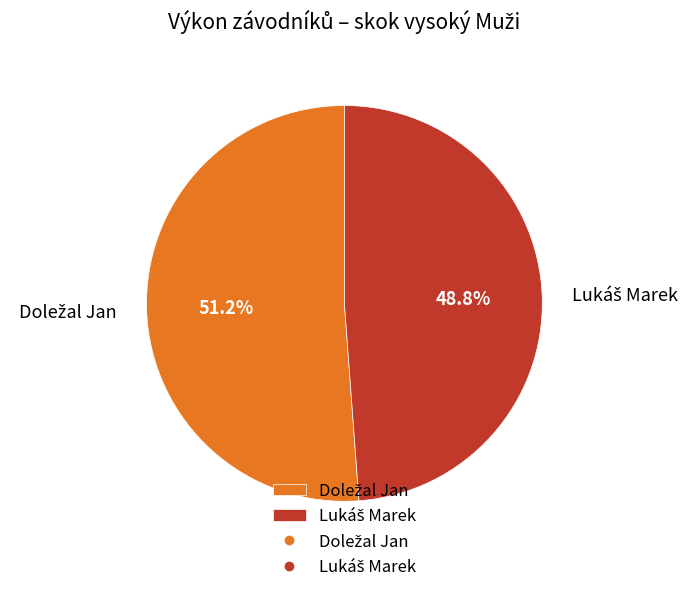

Is there a majority slice in this chart?

Yes